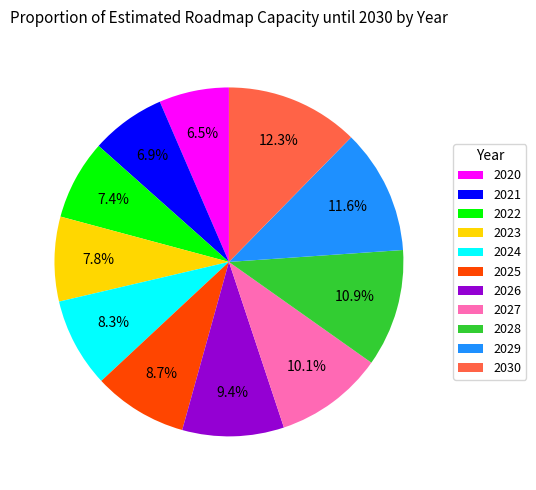

Count the number of slices in the pie.

11